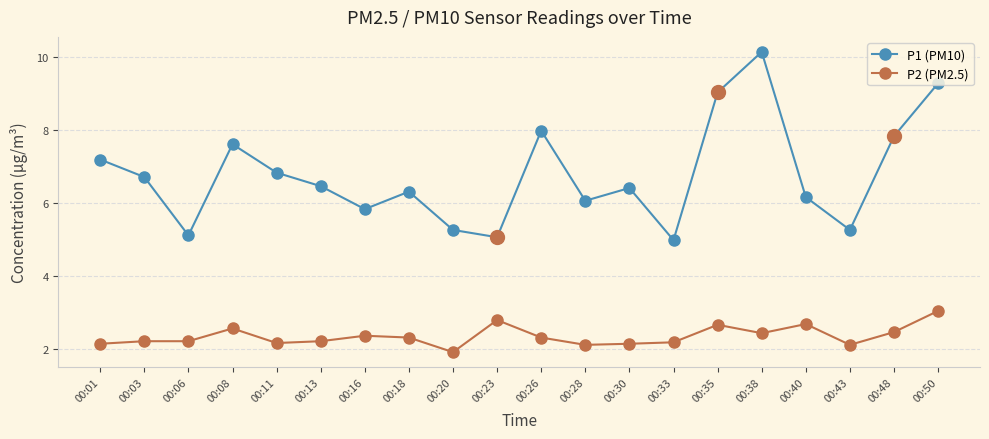

The value of P2 (PM2.5) at 00:20 is 1.9. True or false?

True